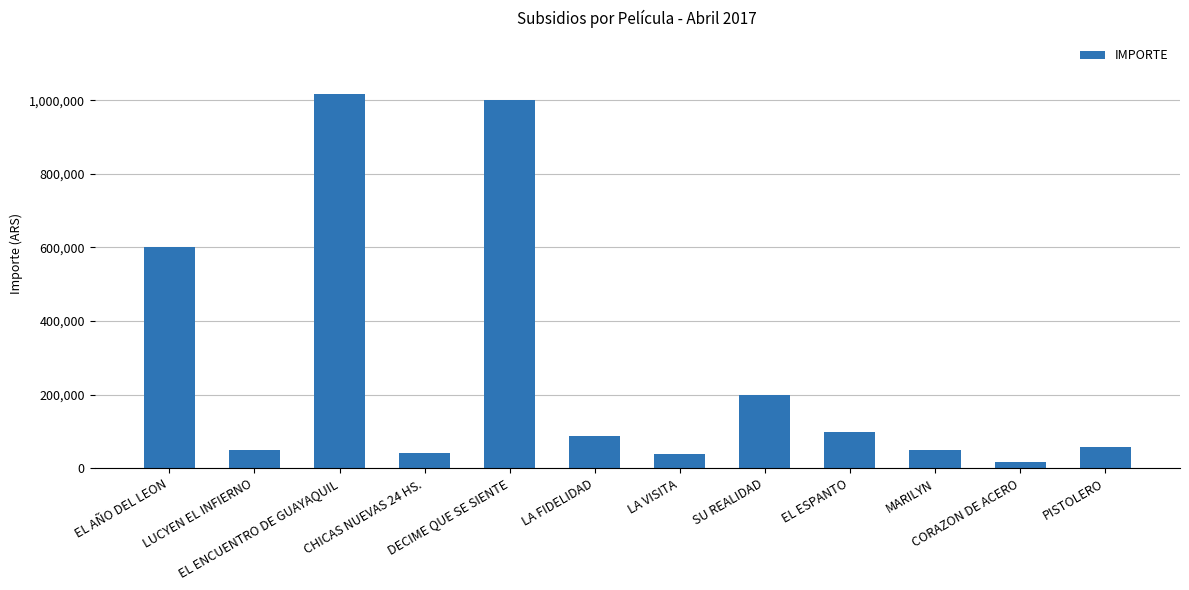

What is the sum of all values?

3258981.6